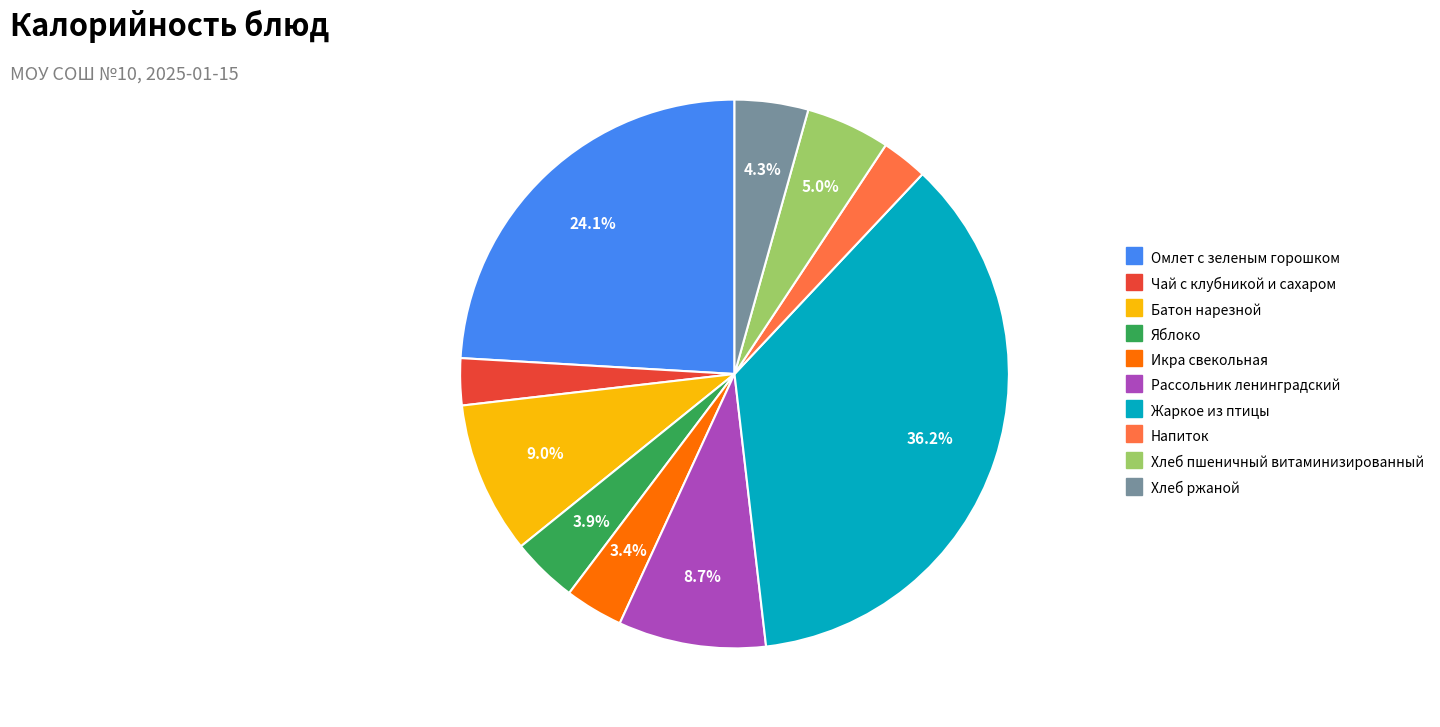

Does Напиток represent more than half of the total?

No